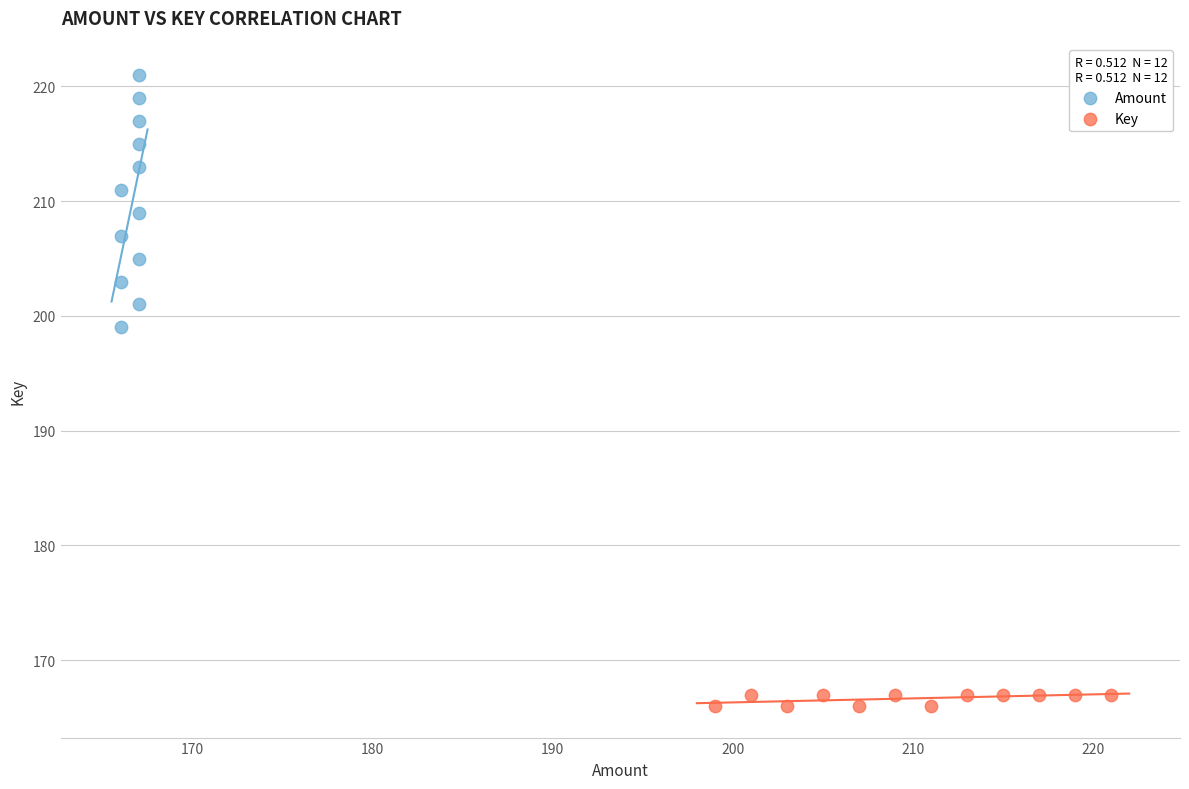

Which series reaches the minimum Y coordinate?

Key